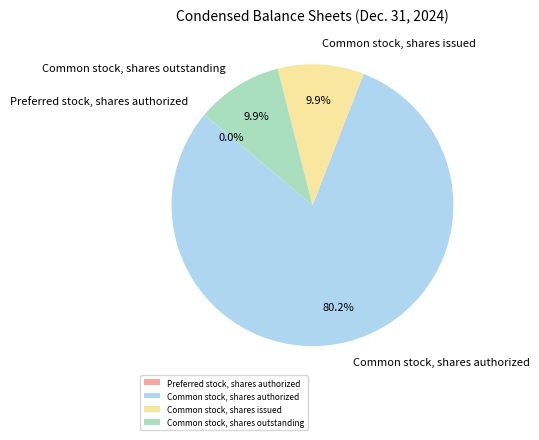

To the nearest percent, what is the combined percentage of Common stock, shares authorized and Common stock, shares outstanding?

90%